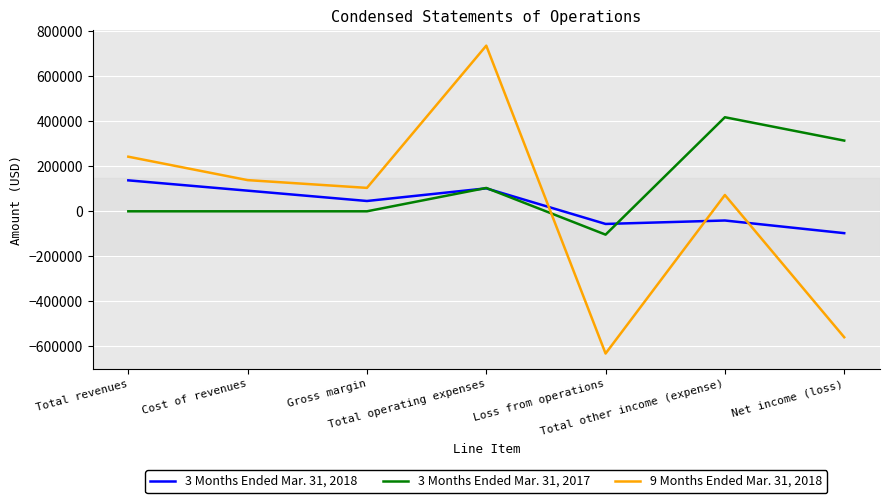

True or false: 3 Months Ended Mar. 31, 2017 has a value of 33844 at Total operating expenses.

False